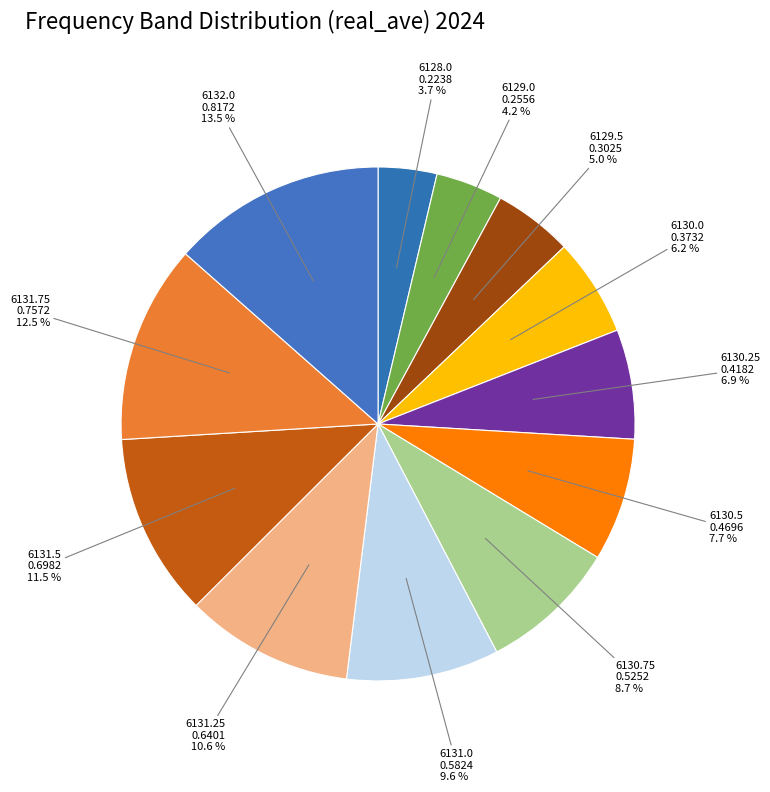

Rank the categories by value from highest to lowest.

6132.0, 6131.75, 6131.5, 6131.25, 6131.0, 6130.75, 6130.5, 6130.25, 6130.0, 6129.5, 6129.0, 6128.0